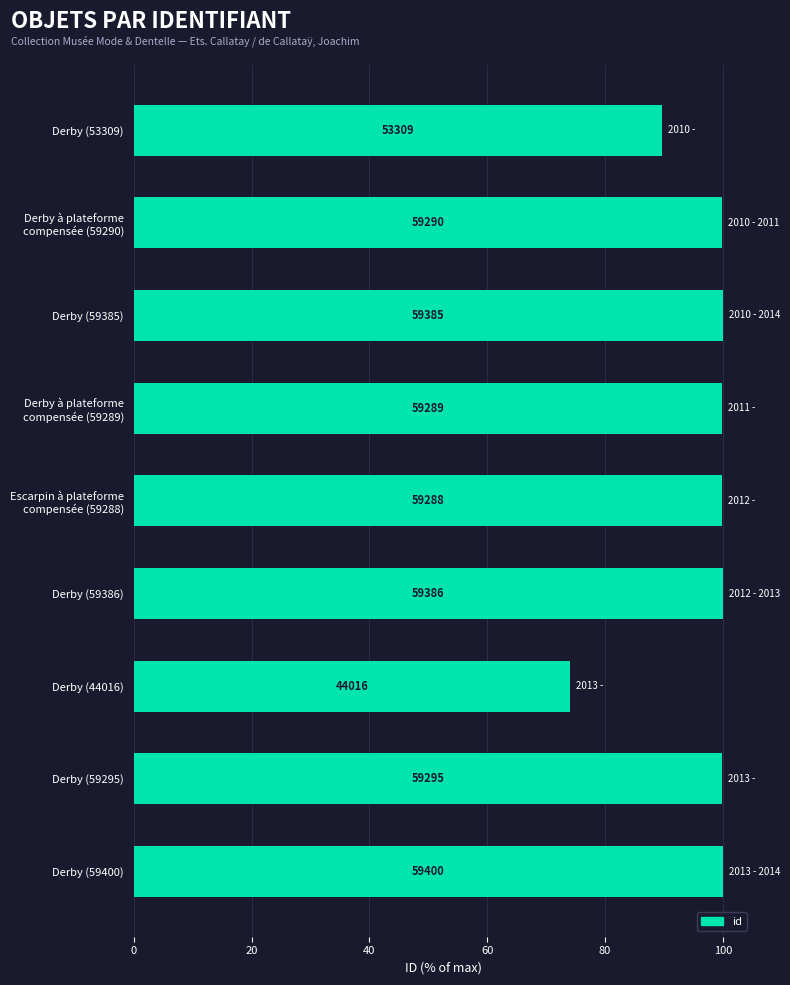

How many bars are there in total?

9